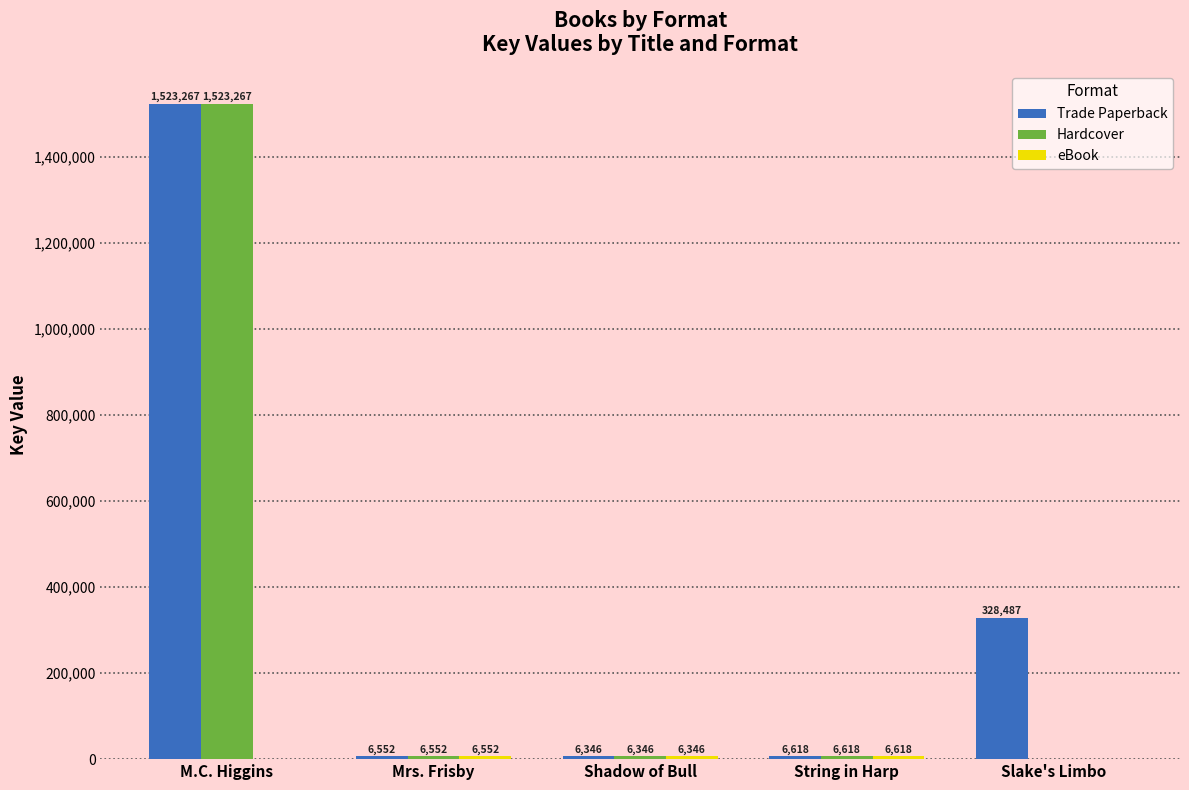

What is the total value across all series at M.C. Higgins?

3046534